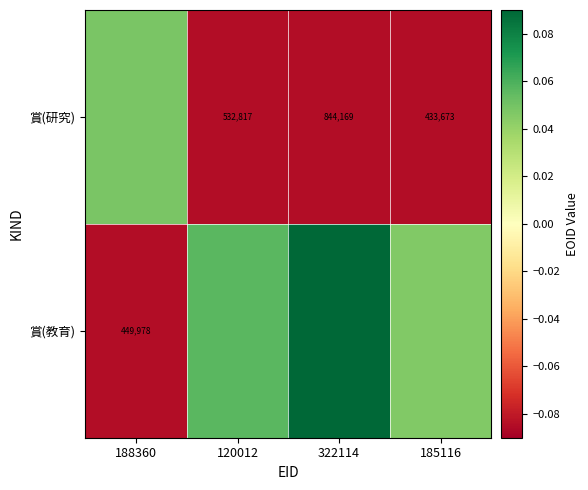

Which has a higher value, 322114 or 188360?

188360